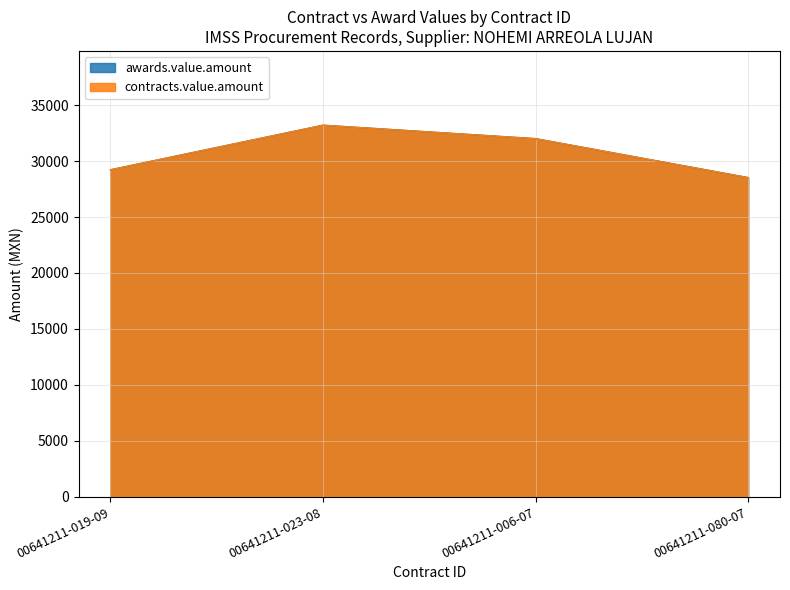

What is the label of the 2nd point from the right?

00641211-006-07